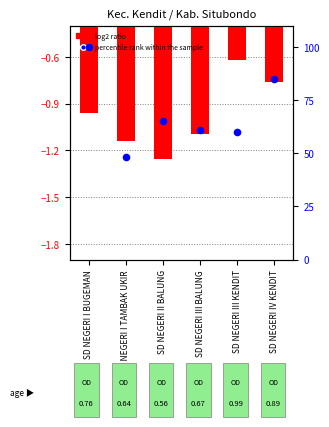

At which category is the sum across all series the highest?

SD NEGERI I BUGEMAN